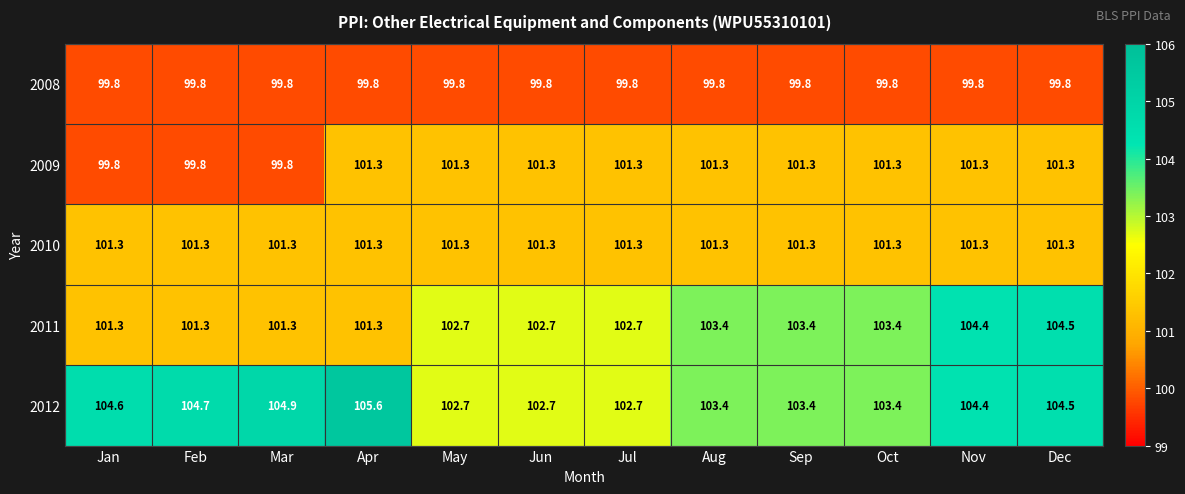

What is the minimum value shown in the chart?

99.8